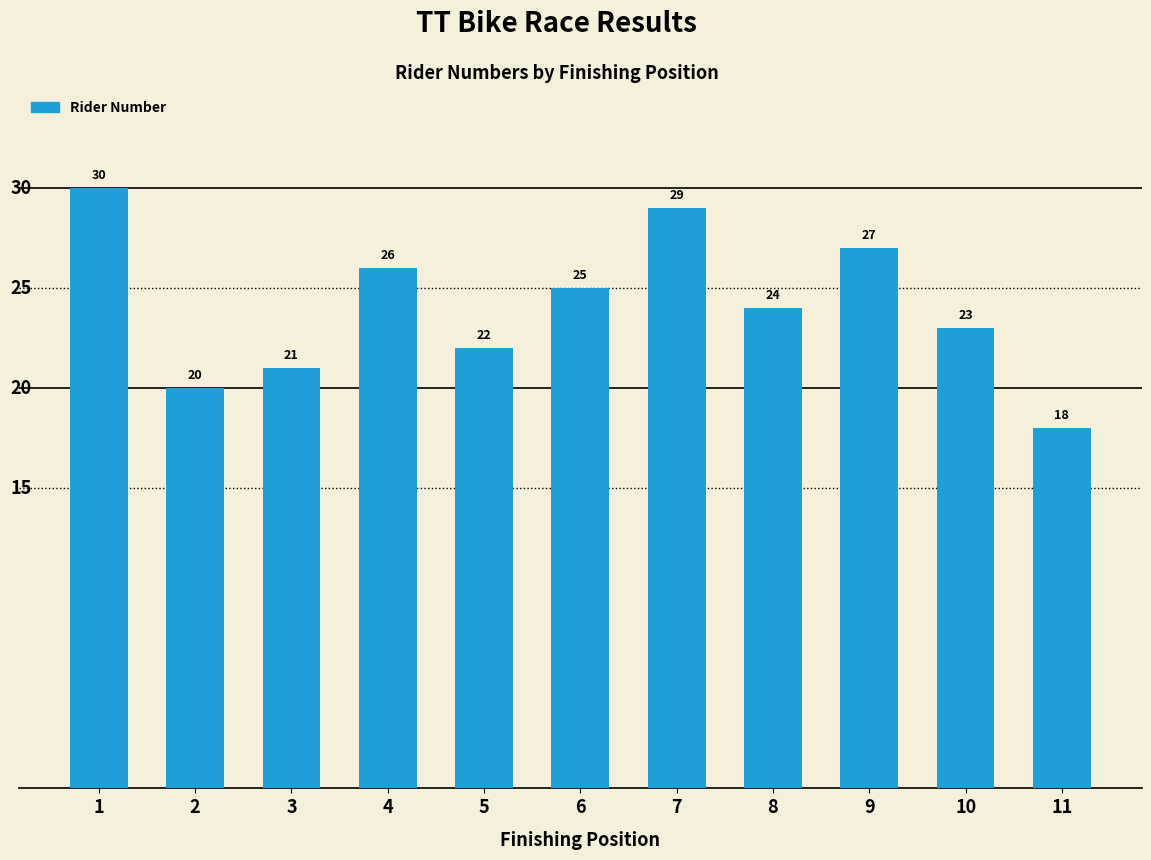

What is the sum of all values?

265